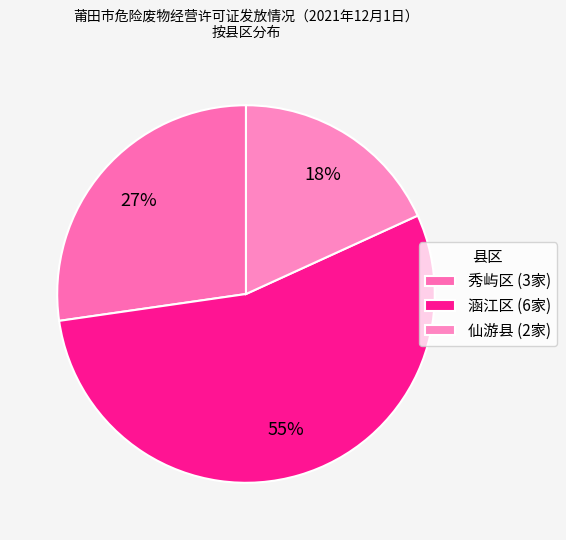

How many segments does this pie chart have?

3